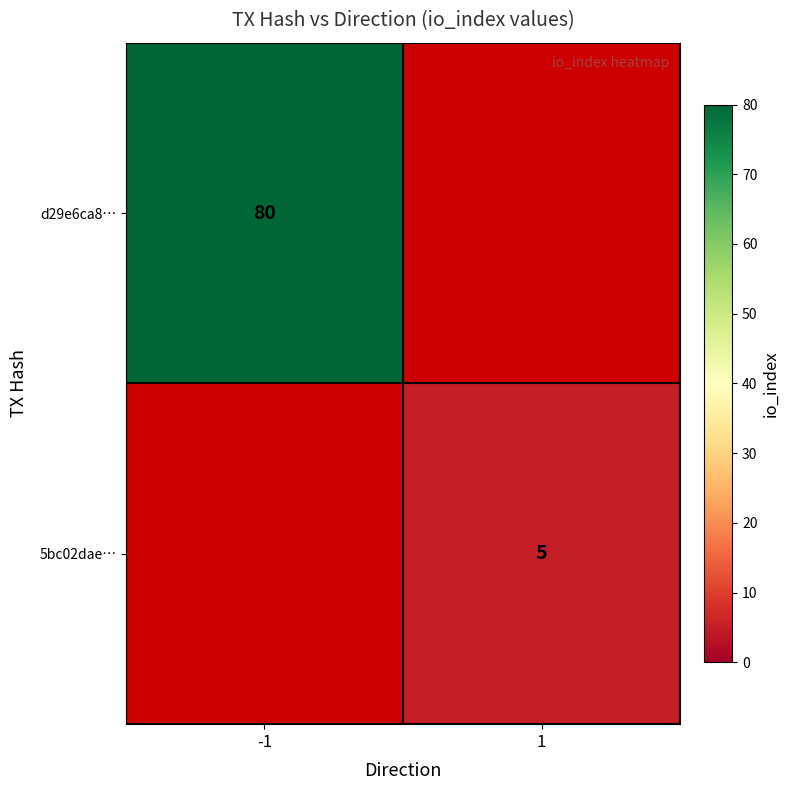

Count the number of data series in this chart.

2